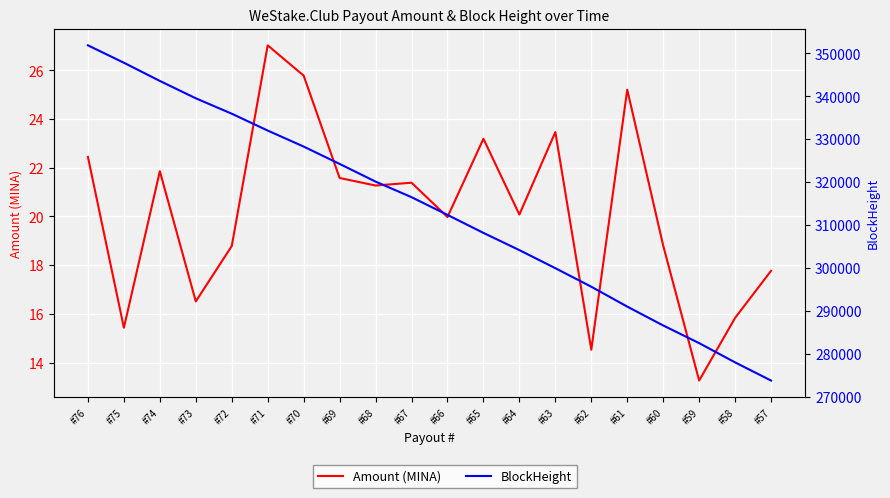

At which label does Amount (MINA) reach its peak?

#71